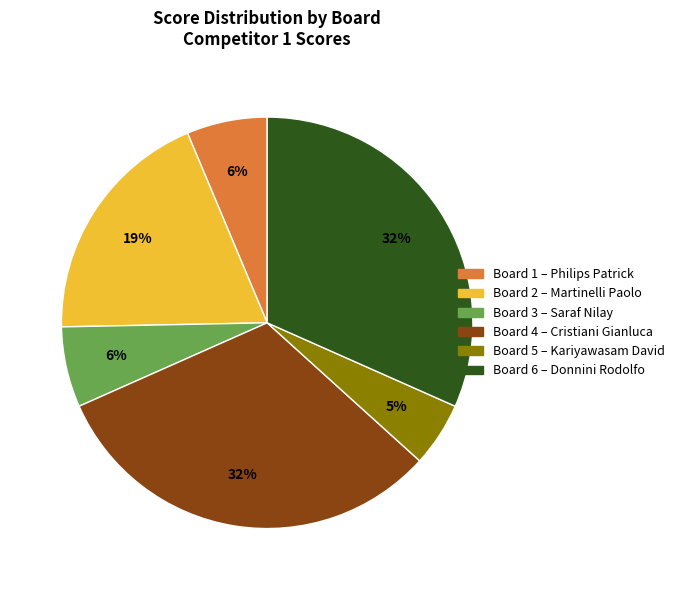

Which category has the smallest portion of the pie?

Board 5 – Kariyawasam David